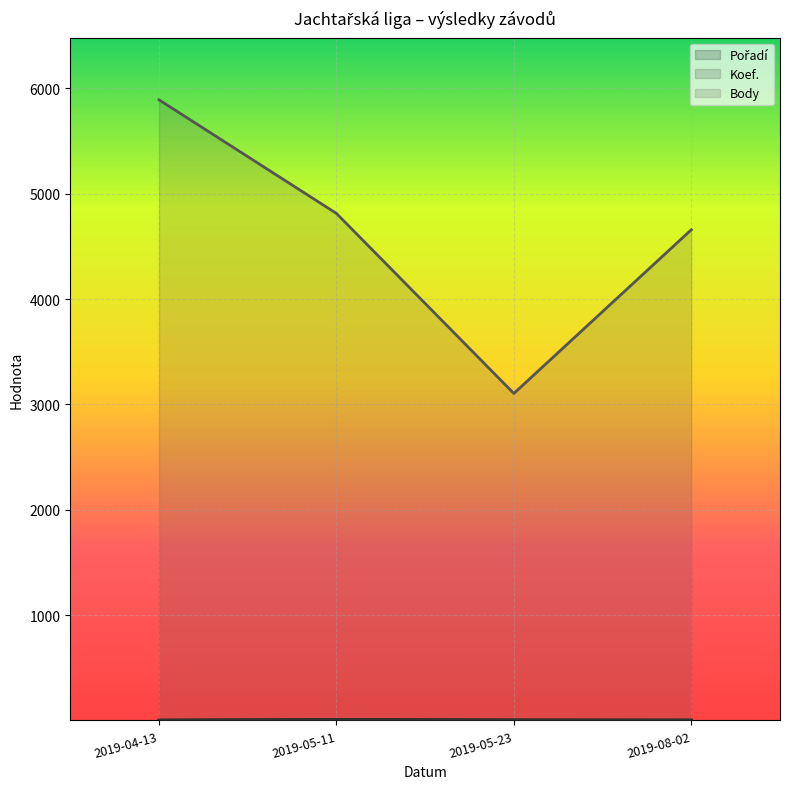

What is the value of the Koef. point at the 3rd from the left?

7